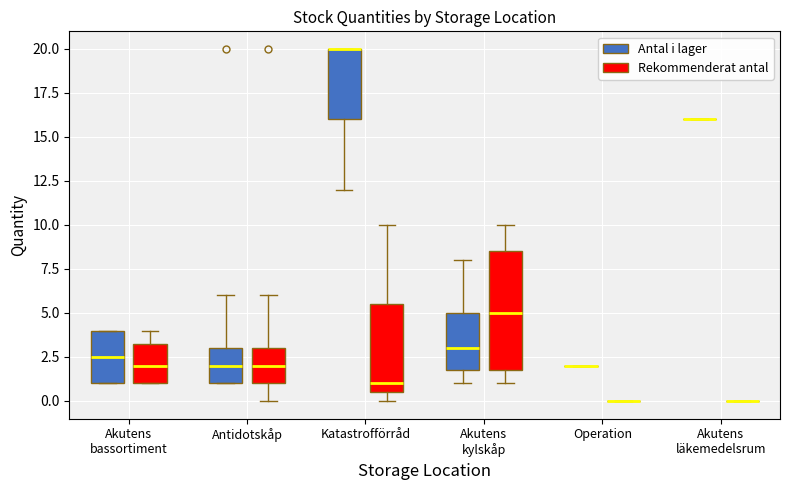

Reading left to right, read every box against the y-axis: the position of its median line, the range the box covers, and the ends of its whiskers. The values are not printed on the chart, so give them approximately, as read against the axis.

Akutens bassortiment (Antal i lager): median 2.5, box 1.0 to 4.0, whiskers 1.0 to 4.0
Akutens bassortiment (Rekommenderat antal): median 2.0, box 1.0 to 3.5, whiskers 1.0 to 4.0
Antidotskåp (Antal i lager): median 2.0, box 1.0 to 3.0, whiskers 1.0 to 6.0
Antidotskåp (Rekommenderat antal): median 2.0, box 1.0 to 3.0, whiskers 0.0 to 6.0
Katastrofförråd (Antal i lager): median 20.0 (drawn on the box's upper edge), box 16.0 to 20.0, whiskers 12.0 to 20.0
Katastrofförråd (Rekommenderat antal): median 1.0, box 0.5 to 5.5, whiskers 0.0 to 10.0
Akutens kylskåp (Antal i lager): median 3.0, box 2.0 to 5.0, whiskers 1.0 to 8.0
Akutens kylskåp (Rekommenderat antal): median 5.0, box 2.0 to 8.5, whiskers 1.0 to 10.0
Operation (Antal i lager): box collapsed to a line at 2.0, whiskers 2.0 to 2.0
Operation (Rekommenderat antal): box collapsed to a line at 0.0, whiskers 0.0 to 0.0
Akutens läkemedelsrum (Antal i lager): box collapsed to a line at 16.0, whiskers 16.0 to 16.0
Akutens läkemedelsrum (Rekommenderat antal): box collapsed to a line at 0.0, whiskers 0.0 to 0.0